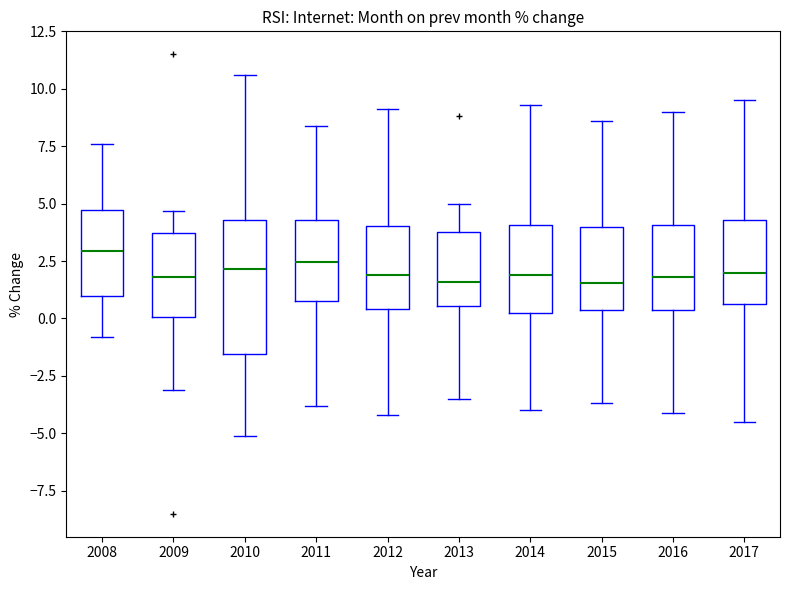

Where does the median line of the box at x = 2017 sit on the y-axis? The values are not printed on the chart, so give them approximately, as read against the axis.

2.0